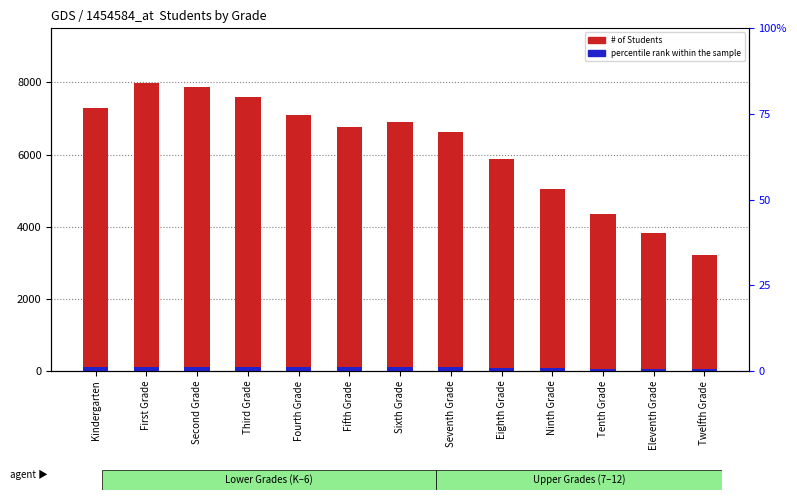

What is the total value across all series at Seventh Grade?

6725.4